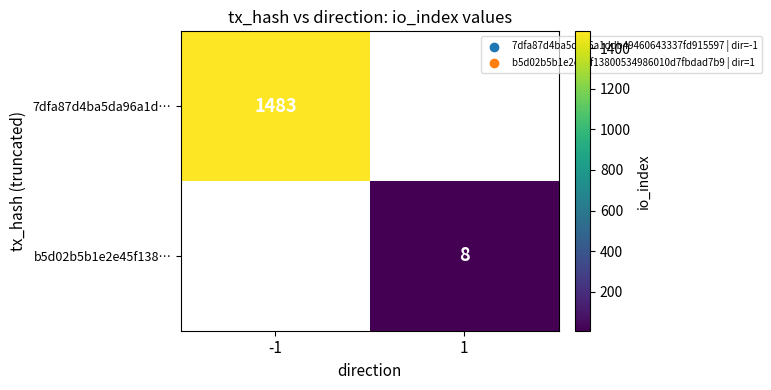

Which category has the highest value across all series?

-1